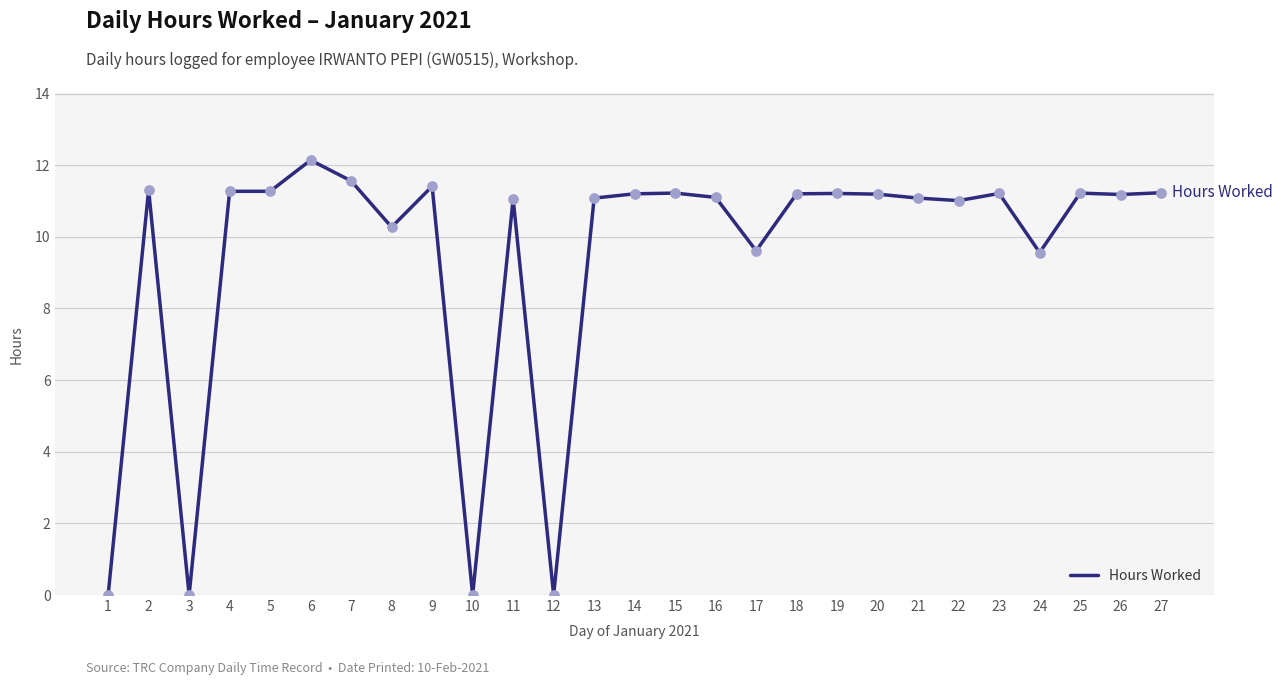

What is the ratio of the value at 2 to the value at 18?

1.0